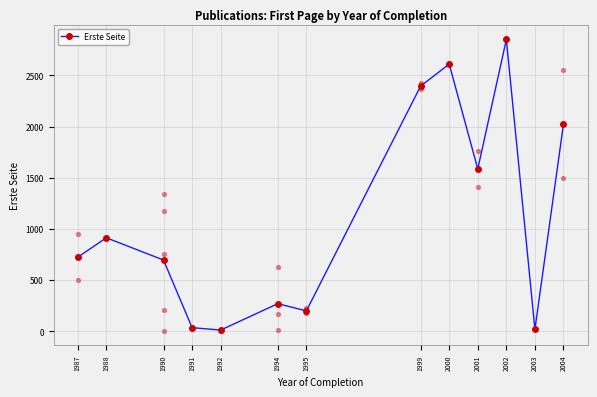

What is the change in value from 1992 to 1995?

+187.7